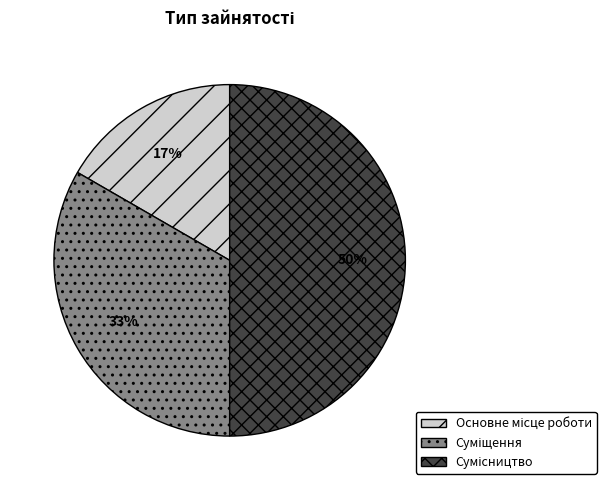

To the nearest percent, what is the average slice percentage?

33%